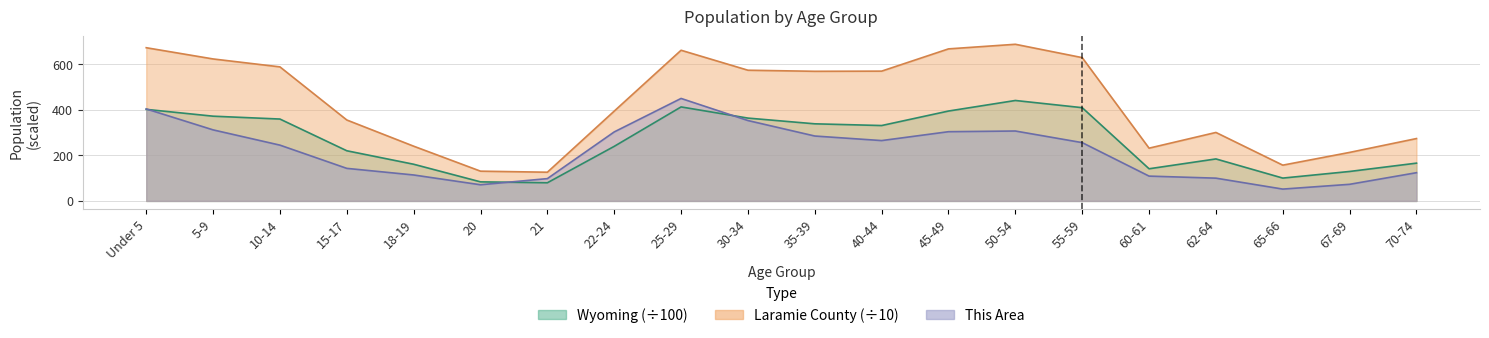

What is the difference between the highest and lowest values at 65-66?

105.1